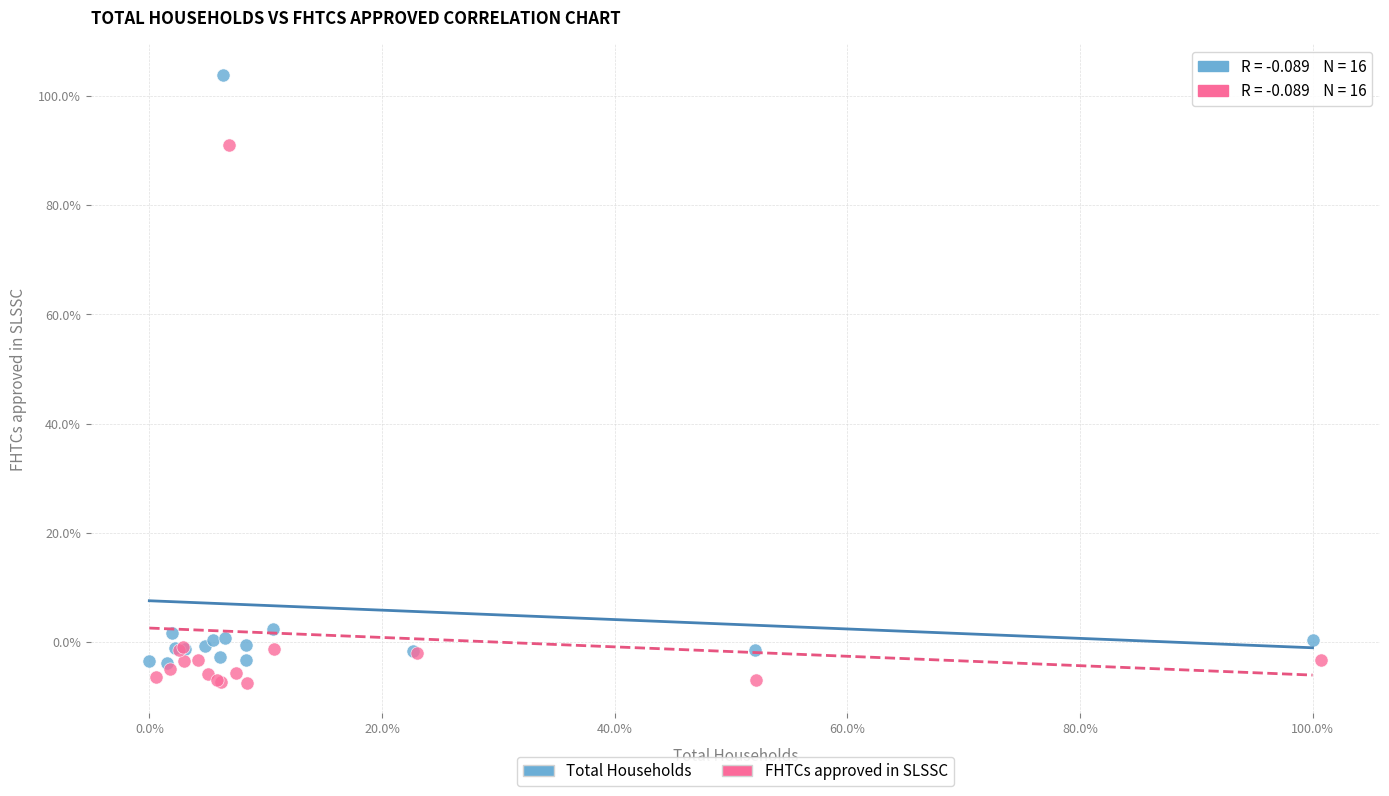

Which series contains the highest Y value?

Total Households